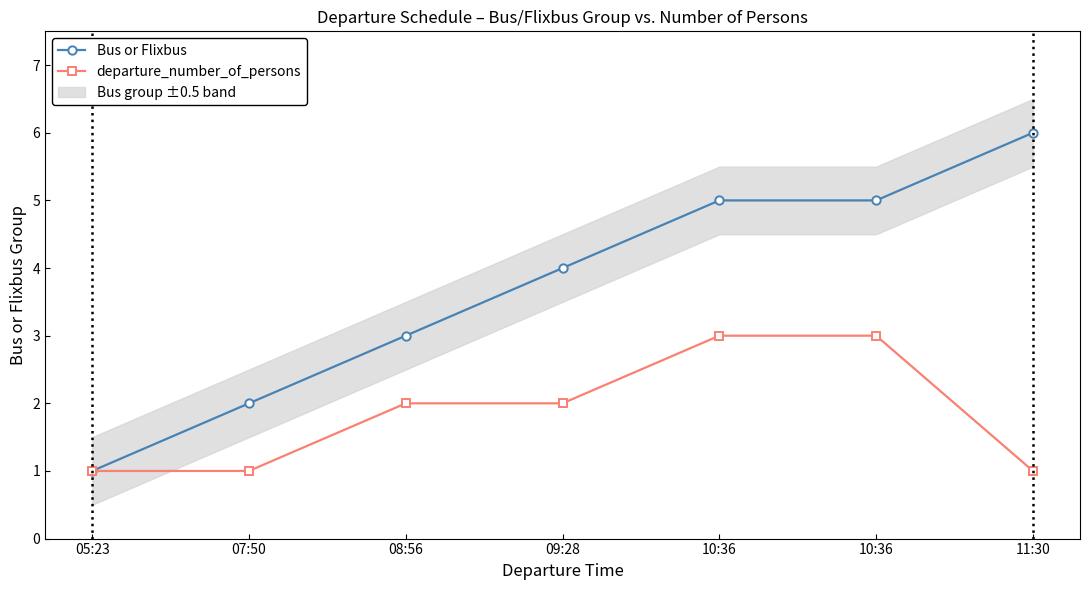

Rank the series by their maximum value, from lowest to highest.

departure_number_of_persons, Bus or Flixbus